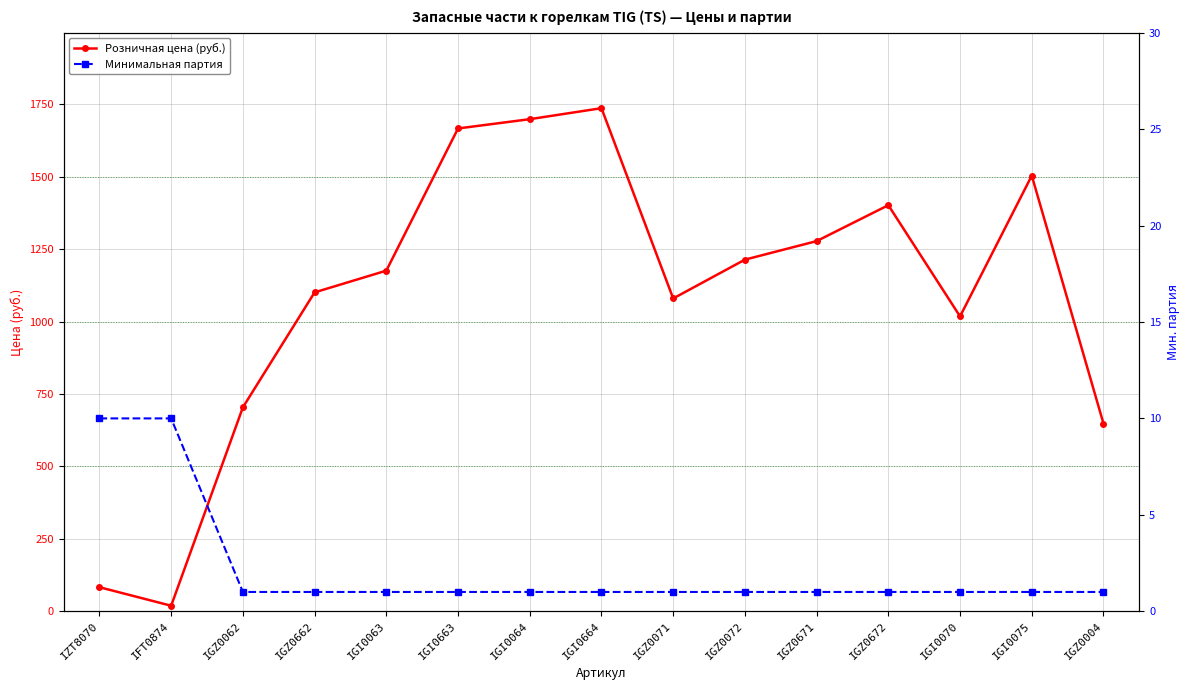

Reading left to right, transcribe all the data shown in this chart.

Розничная цена (руб.): IZT8070=83	IFT0874=19	IGZ0062=704	IGZ0662=1101	IGI0063=1176	IGI0663=1667	IGI0064=1699	IGI0664=1737	IGZ0071=1080	IGZ0072=1214	IGZ0671=1278	IGZ0672=1402	IGI0070=1018	IGI0075=1504	IGZ0004=648
Минимальная партия: IZT8070=10	IFT0874=10	IGZ0062=1	IGZ0662=1	IGI0063=1	IGI0663=1	IGI0064=1	IGI0664=1	IGZ0071=1	IGZ0072=1	IGZ0671=1	IGZ0672=1	IGI0070=1	IGI0075=1	IGZ0004=1